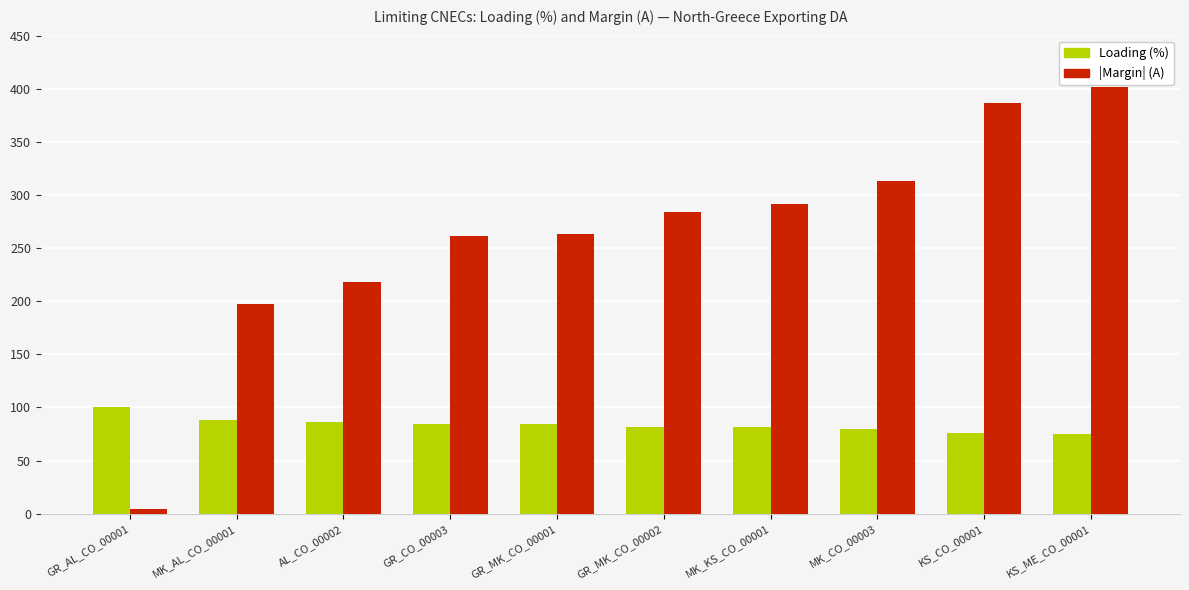

The value of |Margin| (A) at GR_AL_CO_00001 is 4. True or false?

True